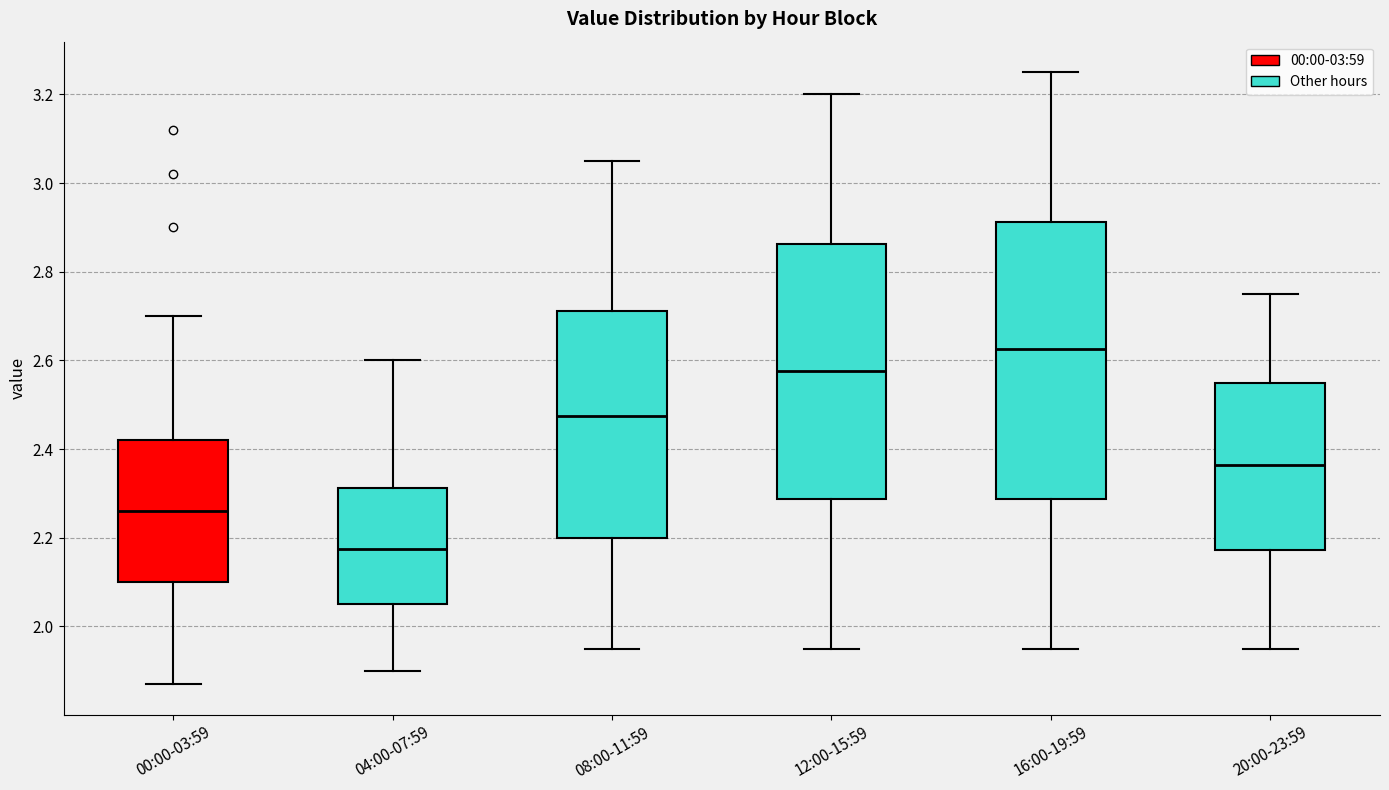

Comparing the boxes themselves (not the whiskers), which one is the tallest?

16:00-19:59